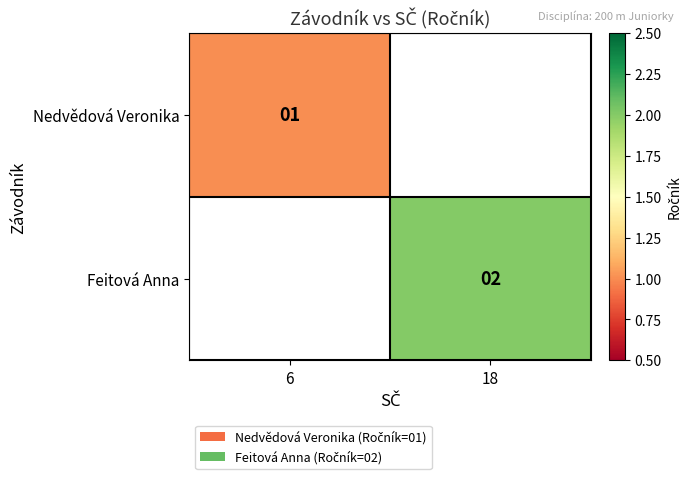

How many distinct data groups are displayed?

2